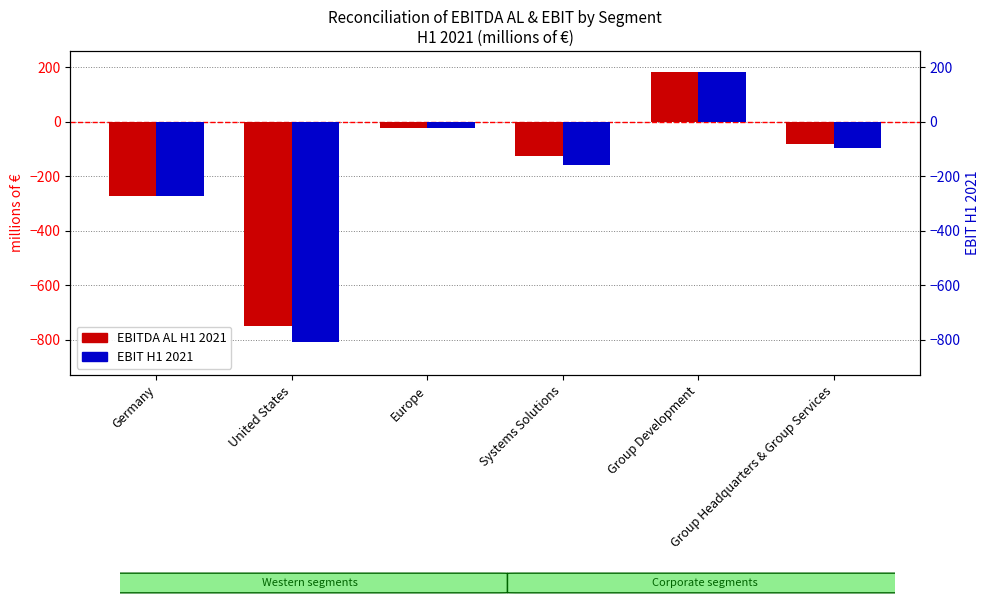

How many distinct data groups are displayed?

2